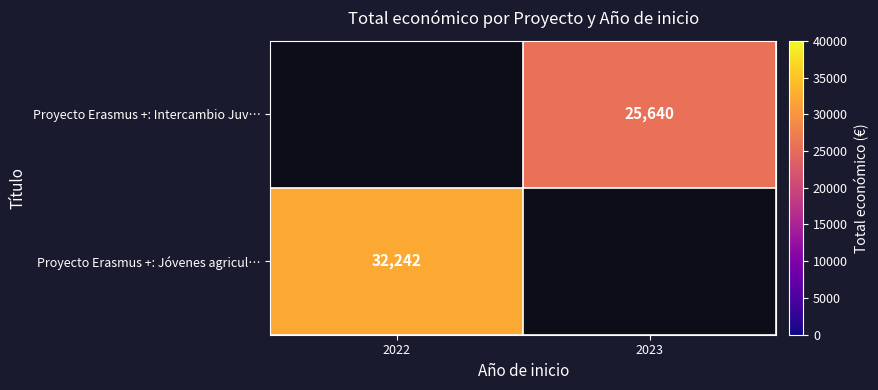

How many distinct data groups are displayed?

2